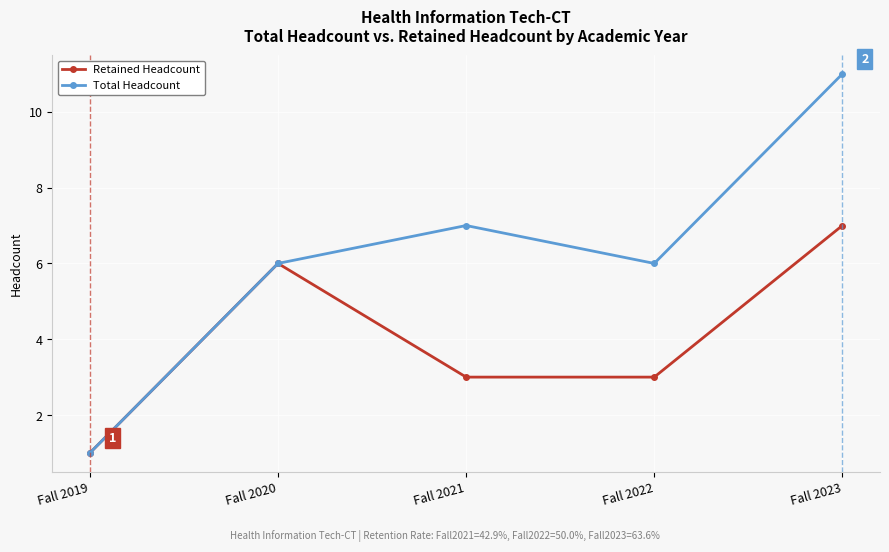

Is the value of Retained Headcount at Fall 2021 greater than the value of Total Headcount at Fall 2020?

No